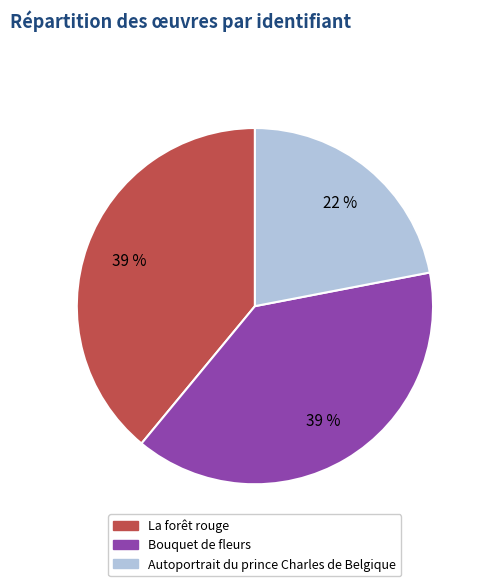

How many segments does this pie chart have?

3